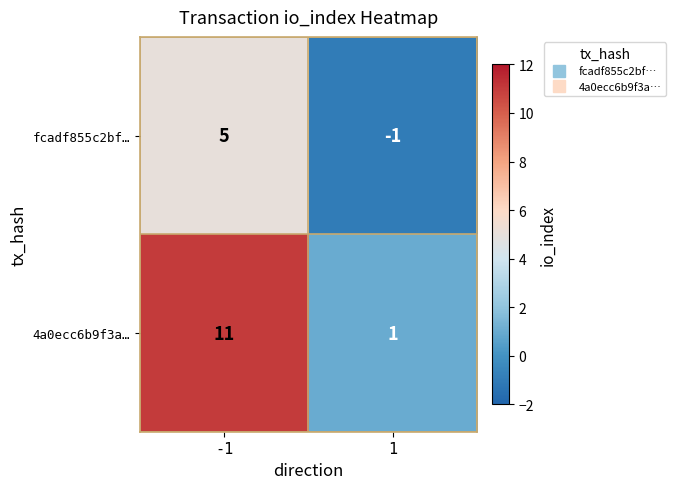

What is the sum of all 4a0ecc6b9f3a… values?

12